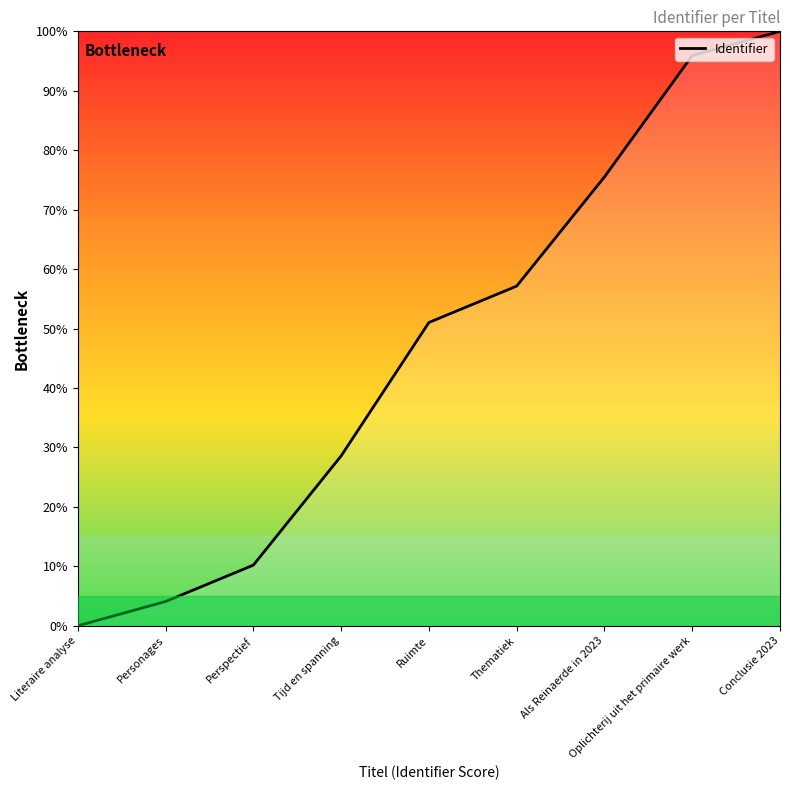

List the labels in order of value, smallest first.

Literaire analyse, Personages, Perspectief, Tijd en spanning, Ruimte, Thematiek, Als Reinaerde in 2023, Oplichterij uit het primaire werk, Conclusie 2023